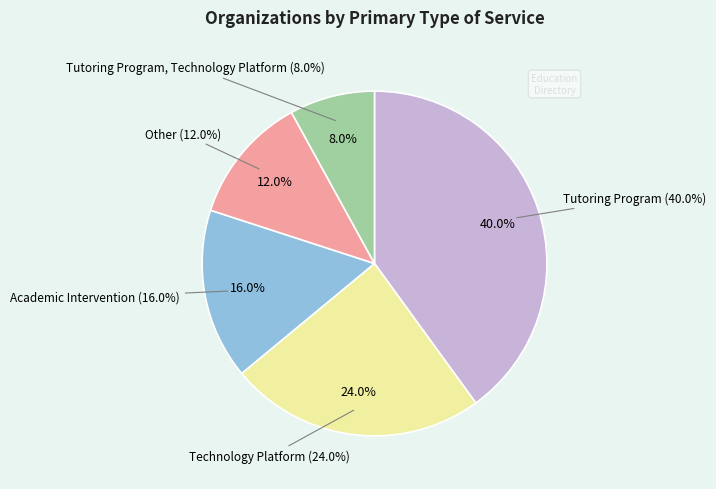

Rank the categories by value from lowest to highest.

Tutoring Program, Technology Platform, Other, Academic Intervention, Technology Platform, Tutoring Program